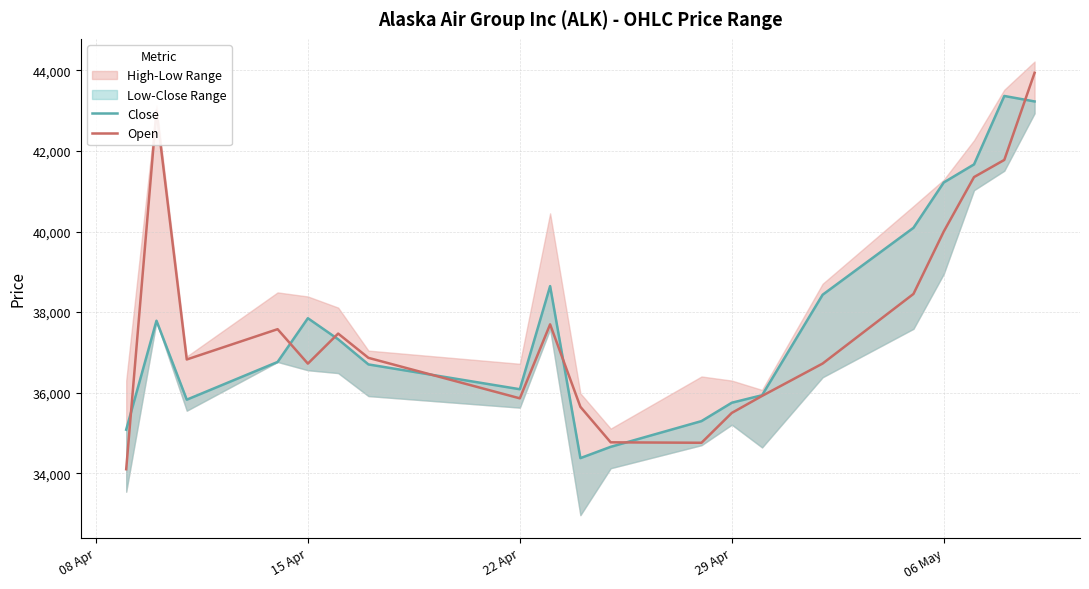

What is the minimum value for Open?

34099